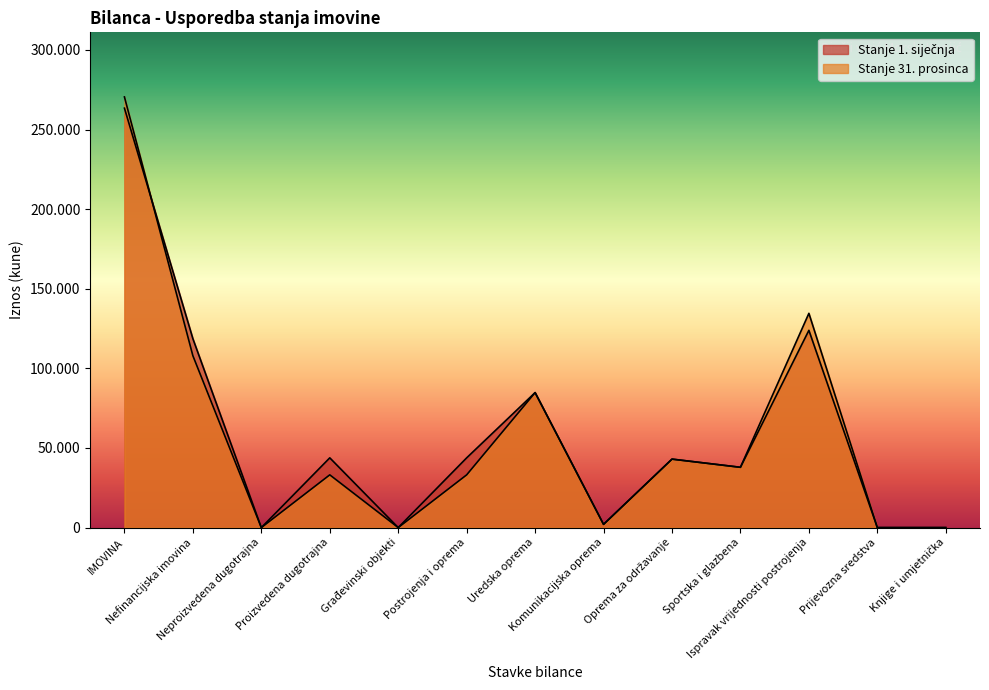

Where does the Stanje 1. siječnja series first go above 43013?

IMOVINA